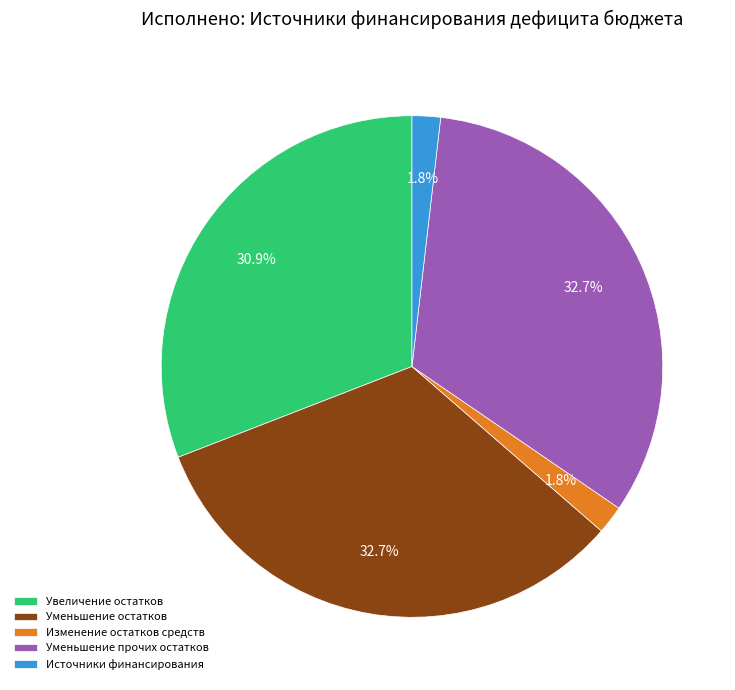

Does Уменьшение остатков represent more than half of the total?

No